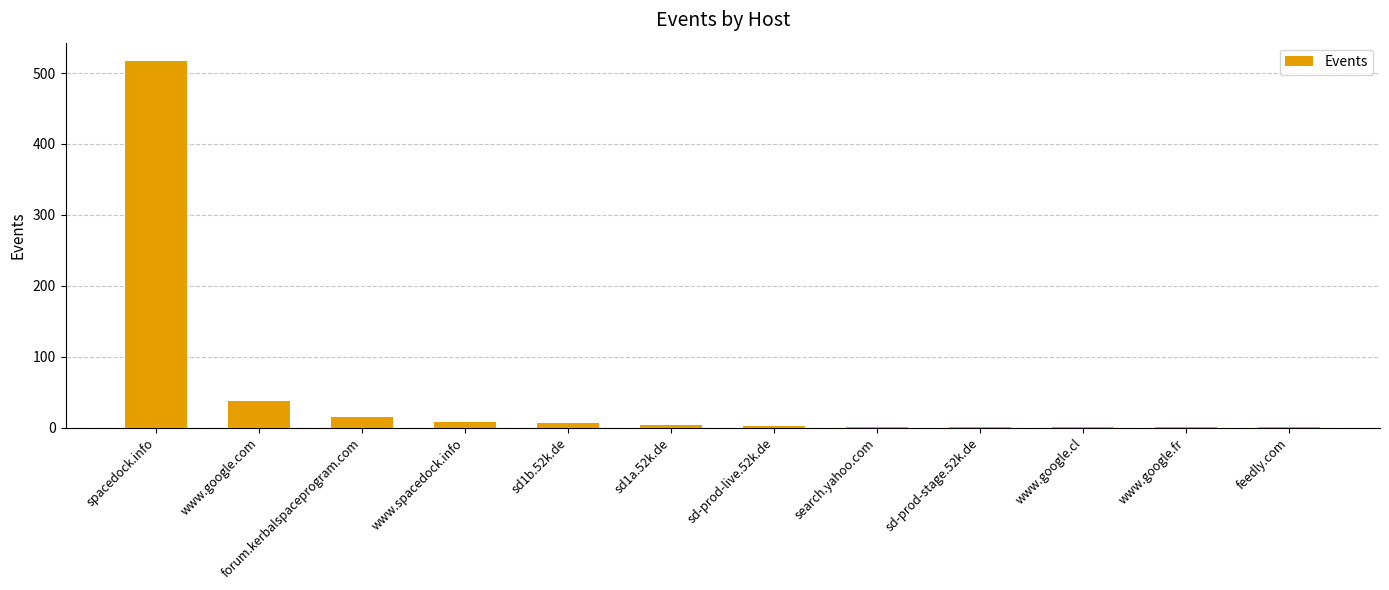

What is the ratio of the value at www.google.fr to the value at sd1b.52k.de?

0.1